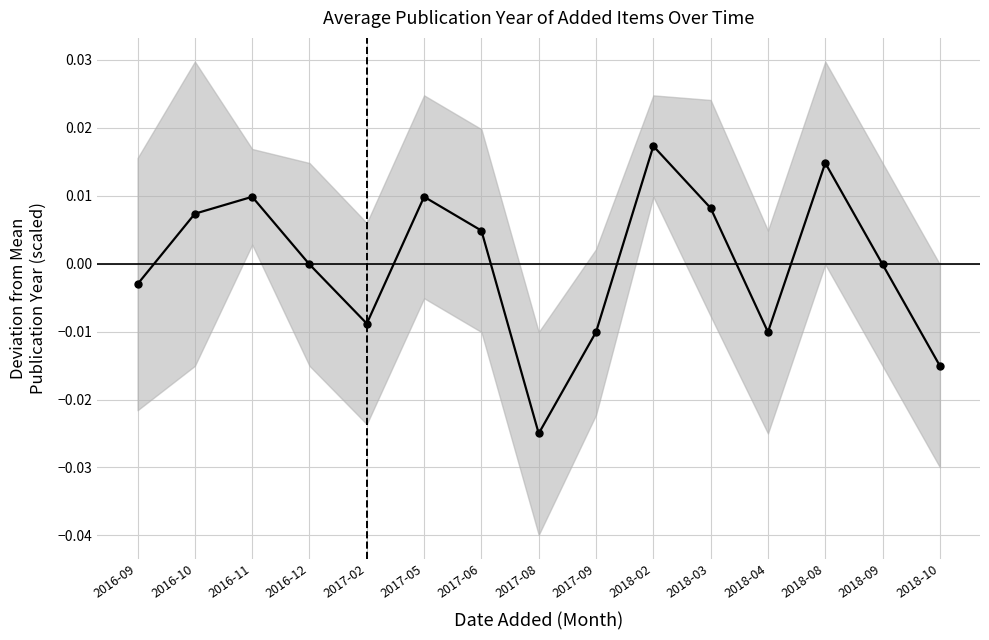

At which label is the value closest to 0?

2016-12